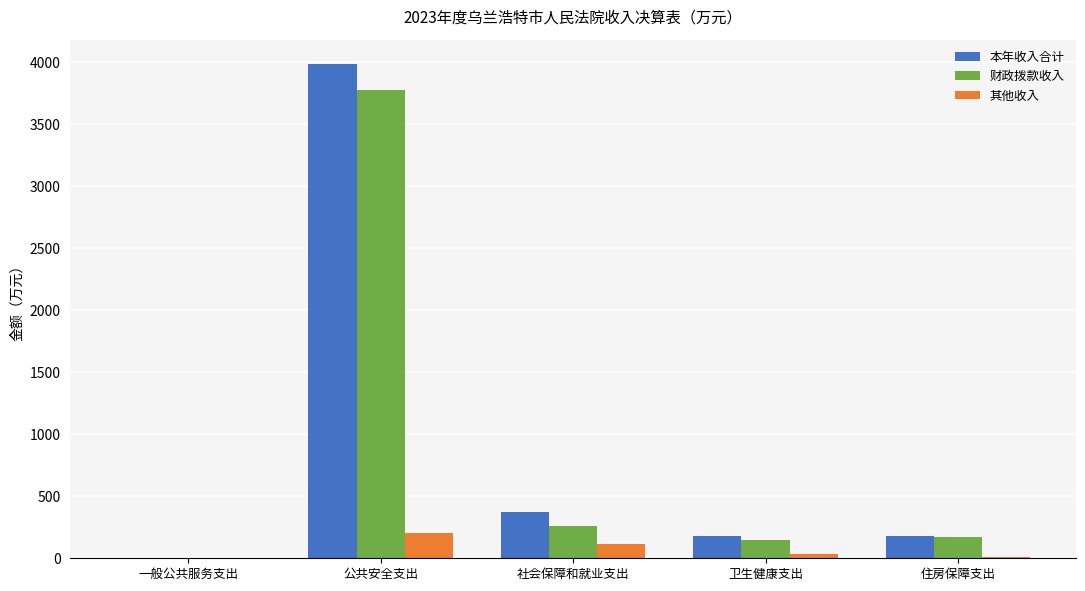

Between 公共安全支出 and 社会保障和就业支出, which series saw the biggest shift?

本年收入合计